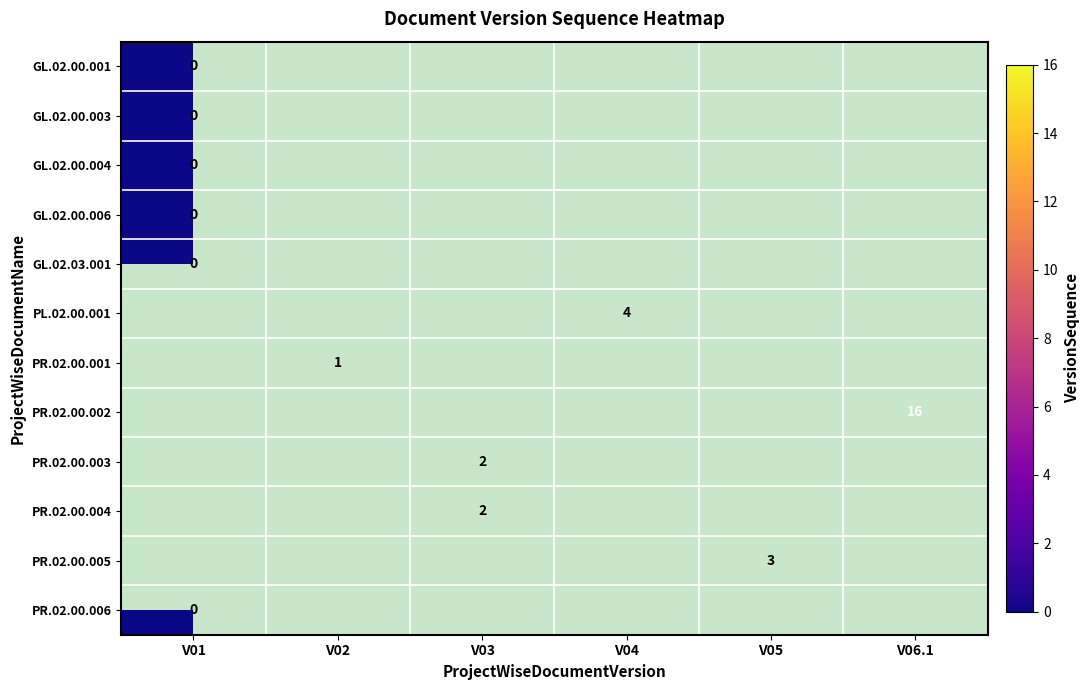

Which category has the highest value in the GL.02.00.003 series?

V01